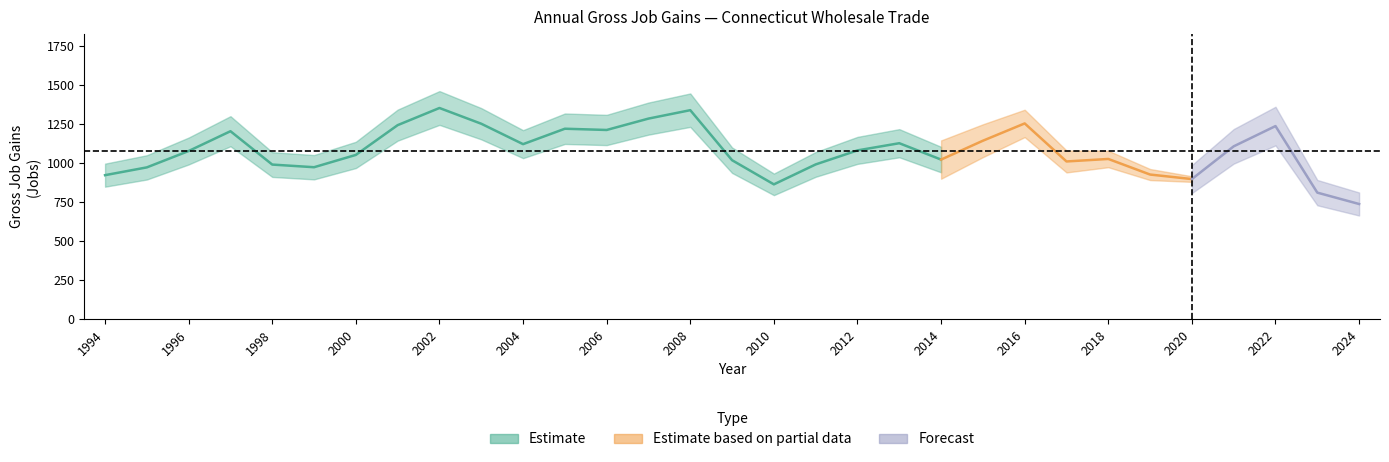

Does the chart display data point markers on the line(s)?

No